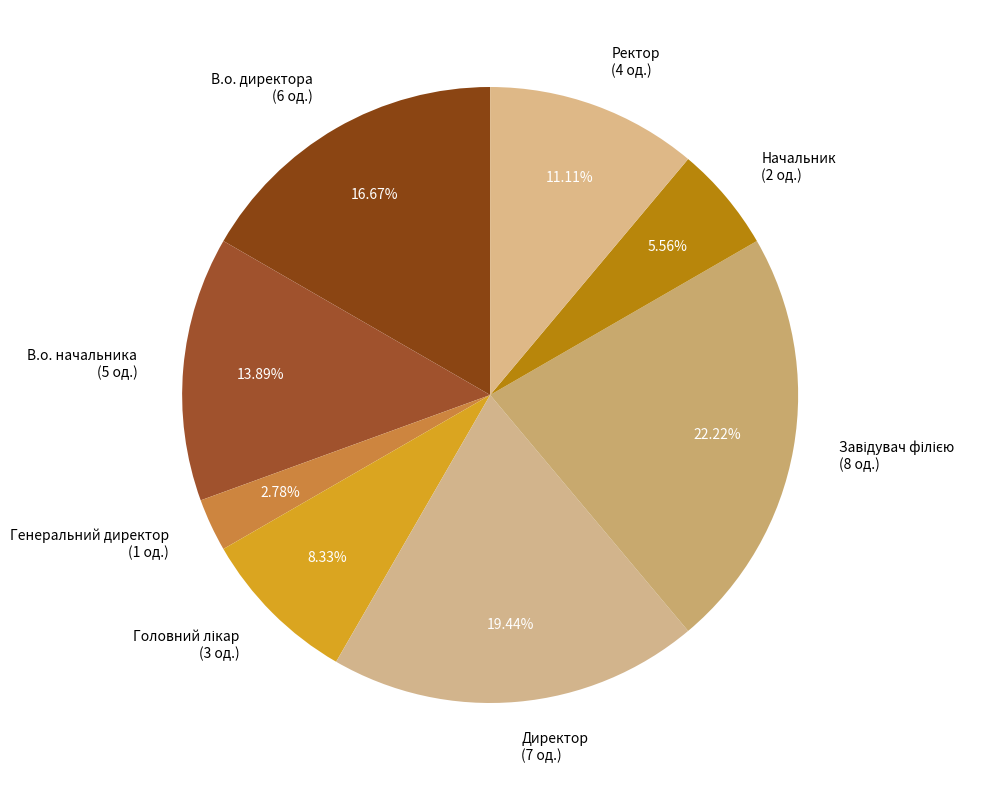

How many segments does this pie chart have?

8